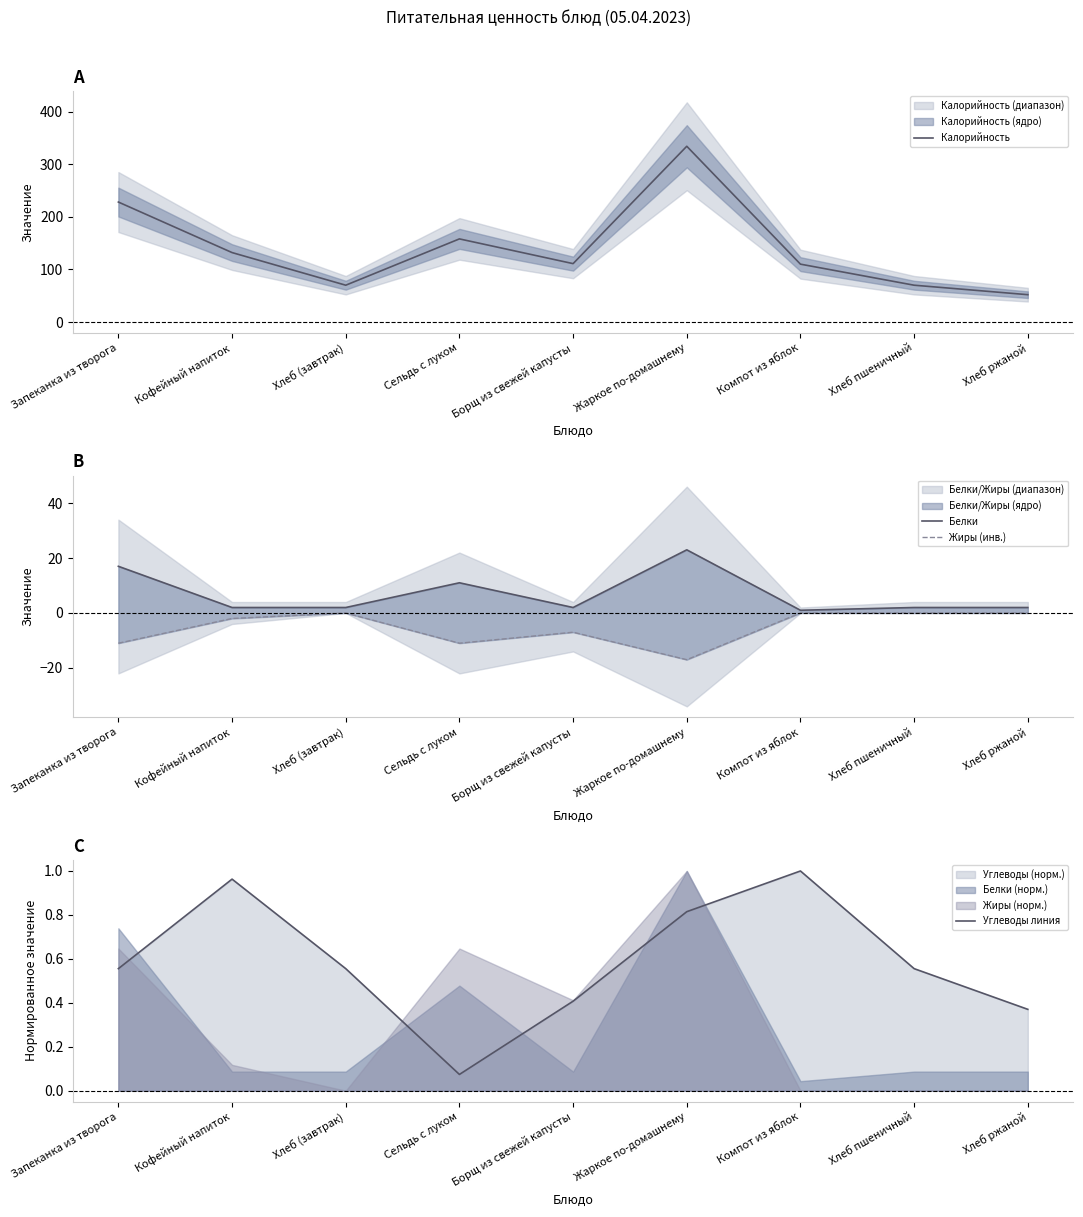

Which series has the widest spread of values?

Калорийность